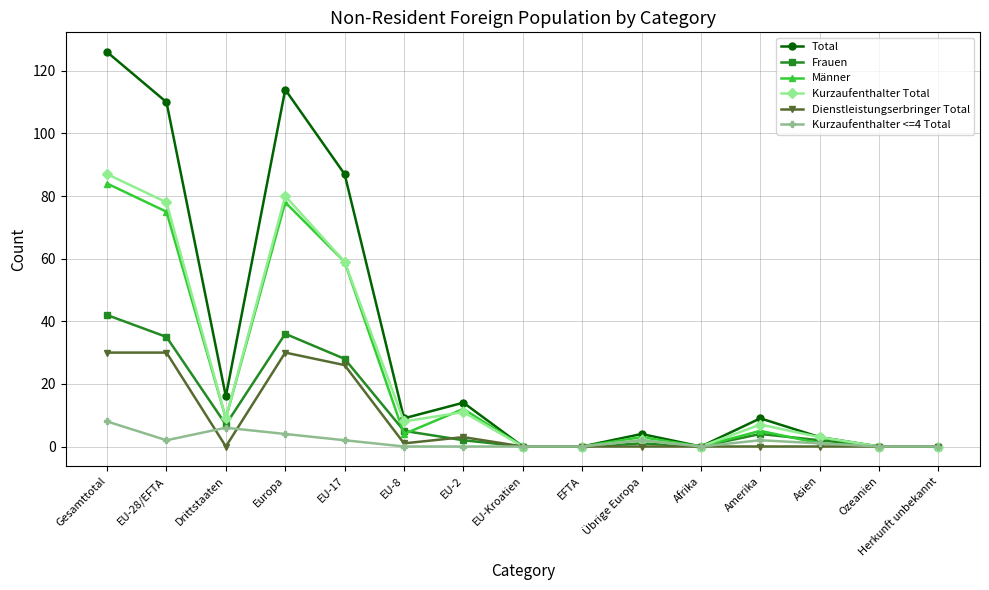

What is the sum of all Dienstleistungserbringer Total values?

120